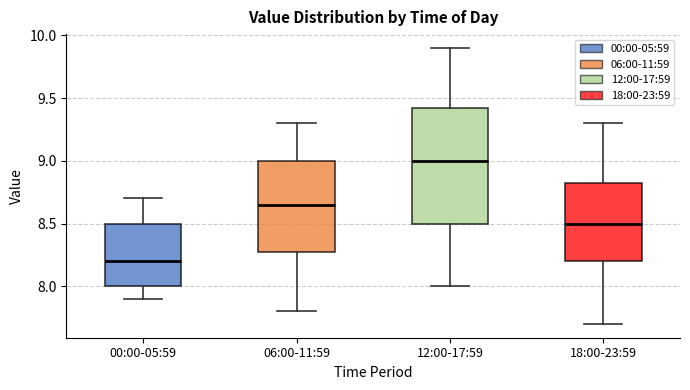

Which box is the tallest, from its lower edge to its upper edge?

12:00-17:59